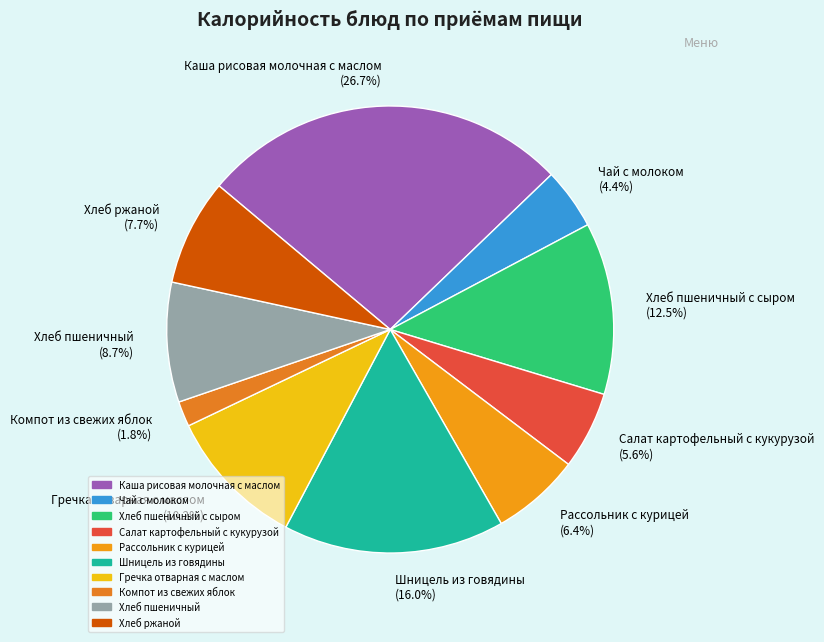

How many segments does this pie chart have?

10